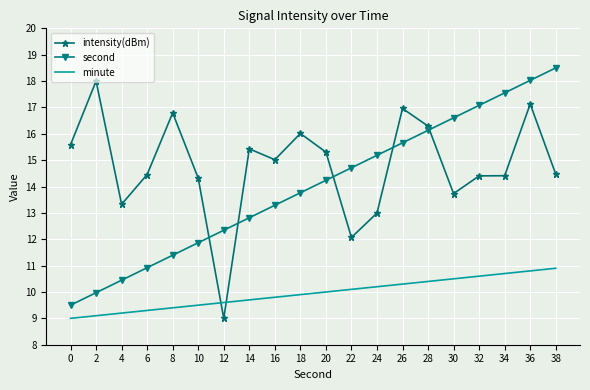

What are all the series names shown in the legend?

intensity(dBm), second, minute